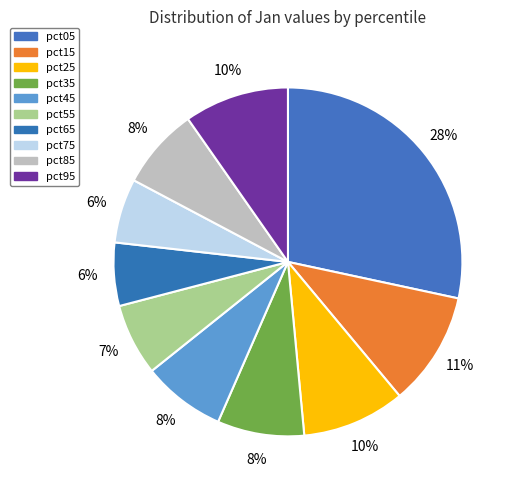

Combined, what portion of the pie is pct95 and pct05?

38.1%